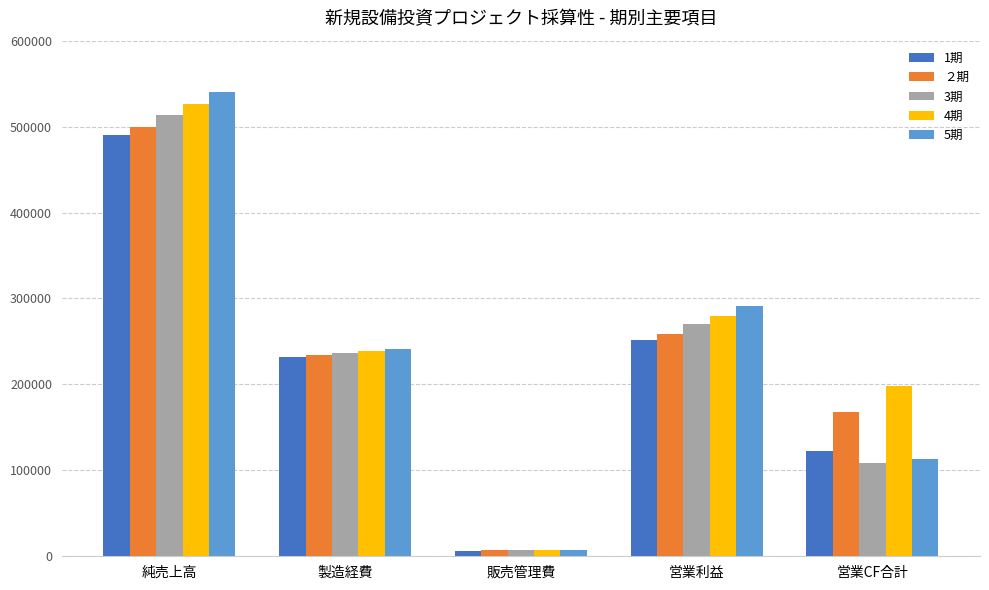

The 1期 series shows 122020.0 at 営業CF合計. True or false?

True